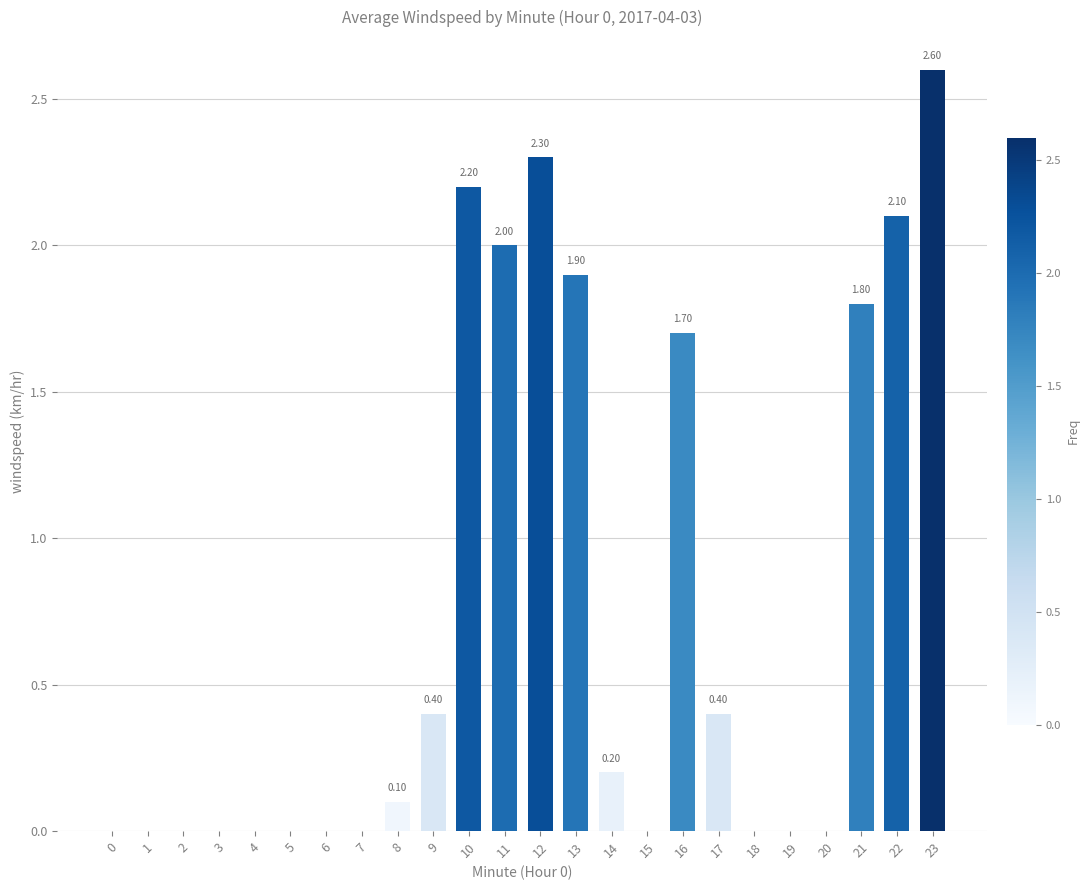

What is the sum of the values at 1 and 12?

2.3